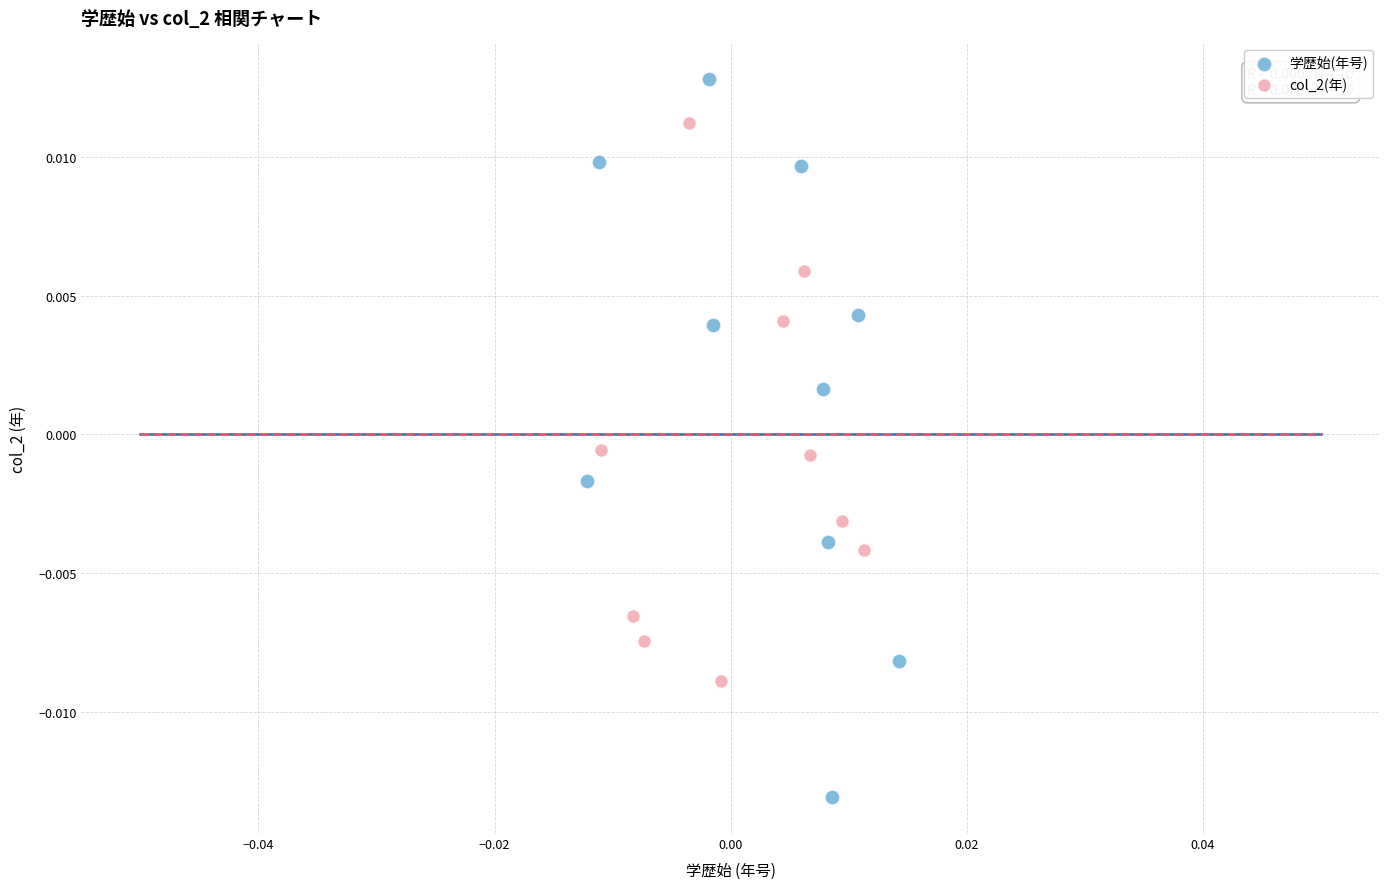

Which series has the largest Y range (max minus min)?

学歴始(年号)